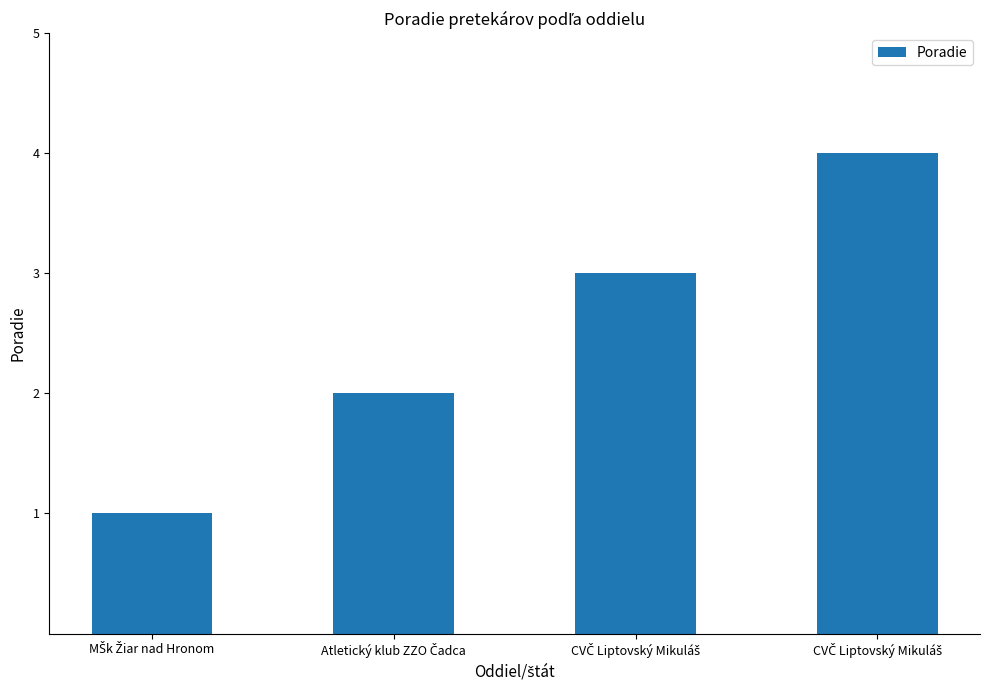

How many bars are there in total?

4